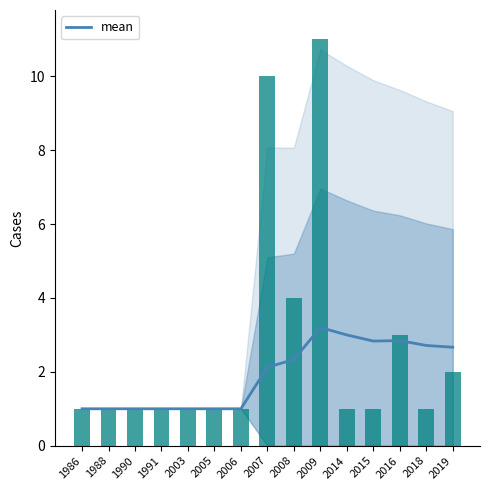

What is the average value?

1.9